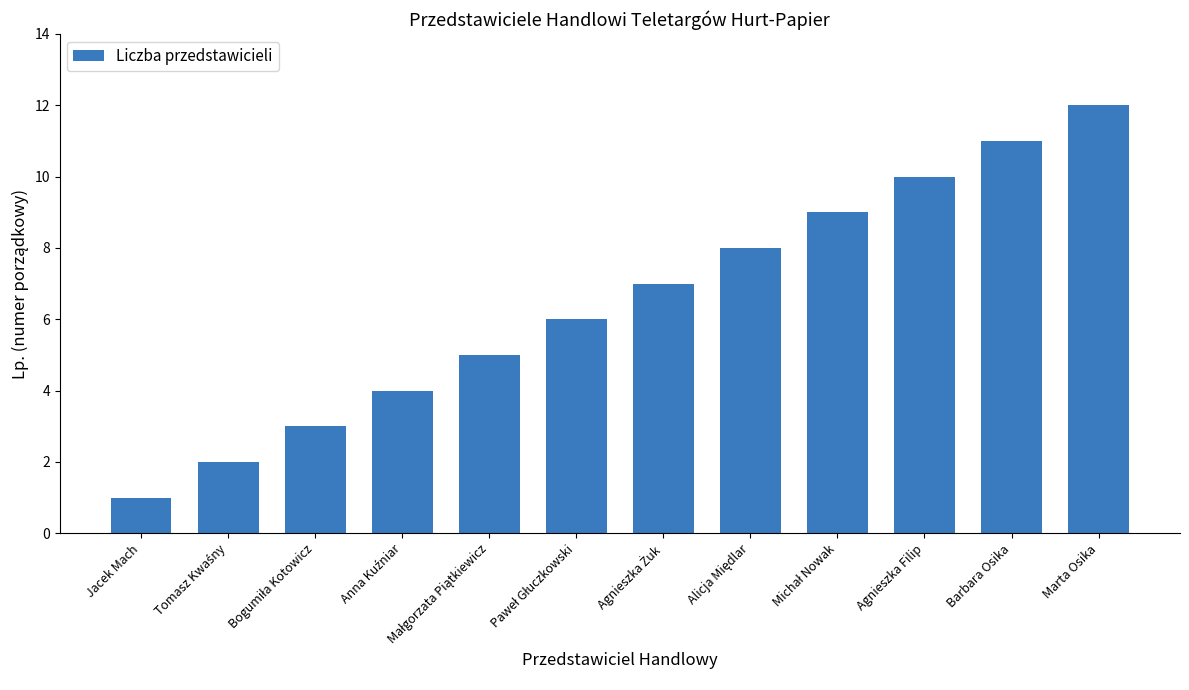

Is it true that the value at Agnieszka Filip is 10?

True